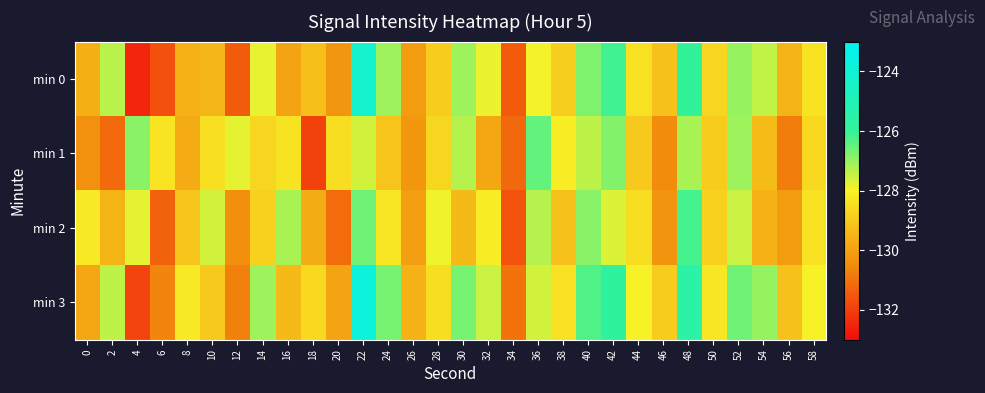

How many series are shown in this chart?

4